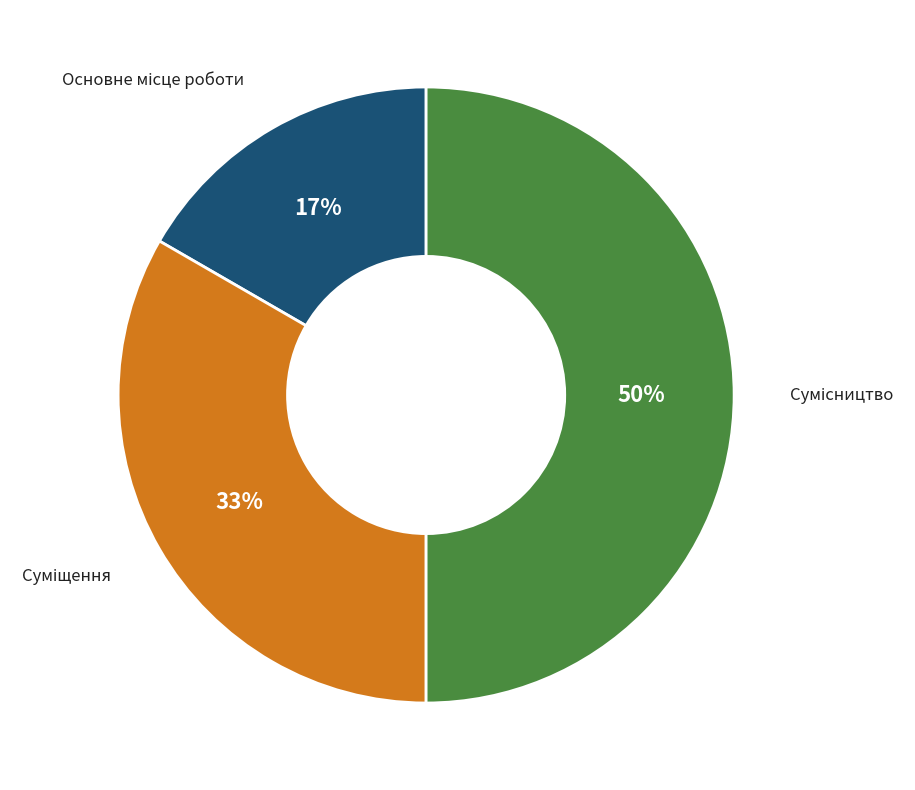

Count the number of slices in the pie.

3